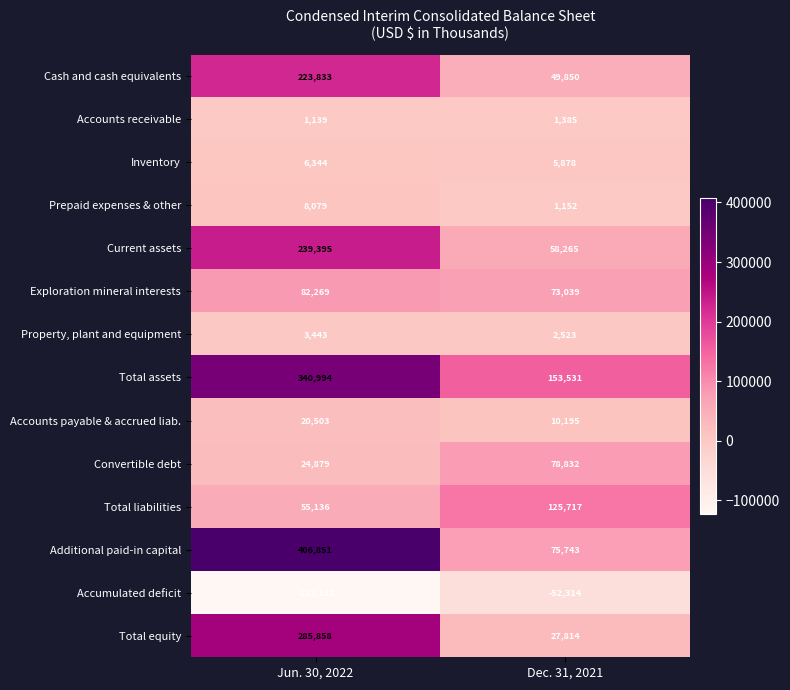

Which category has the lowest value in the Accumulated deficit series?

Jun. 30, 2022